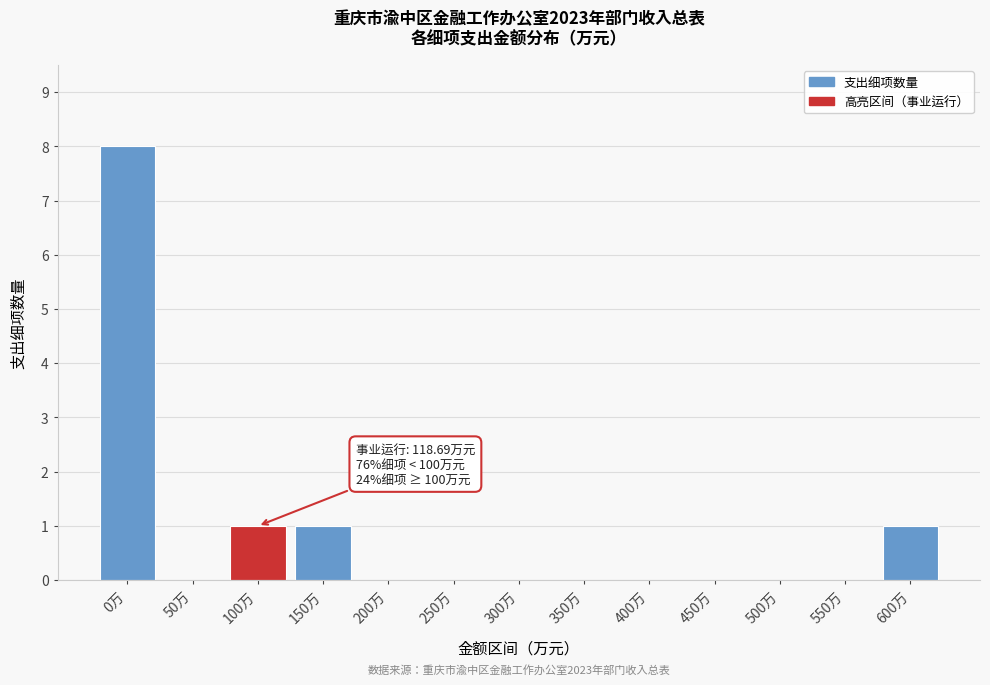

Reading left to right, list all the values displayed in this chart.

0万=8	50万=0	100万=1	150万=1	200万=0	250万=0	300万=0	350万=0	400万=0	450万=0	500万=0	550万=0	600万=1